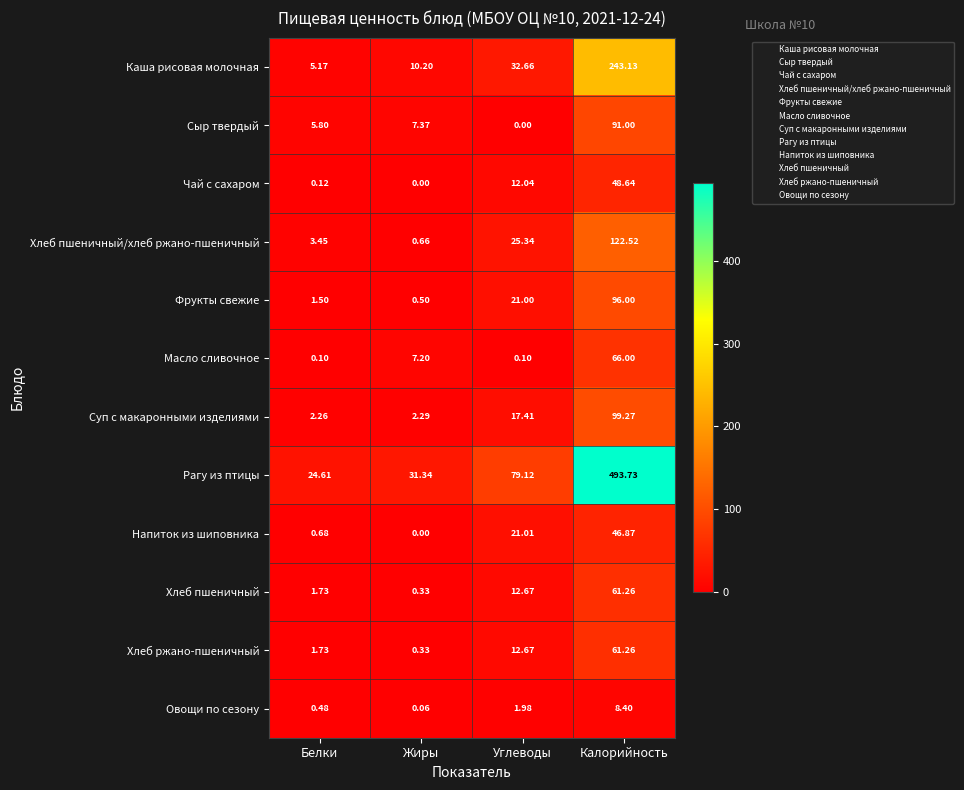

List the labels in order of Фрукты свежие value, smallest first.

Жиры, Белки, Углеводы, Калорийность